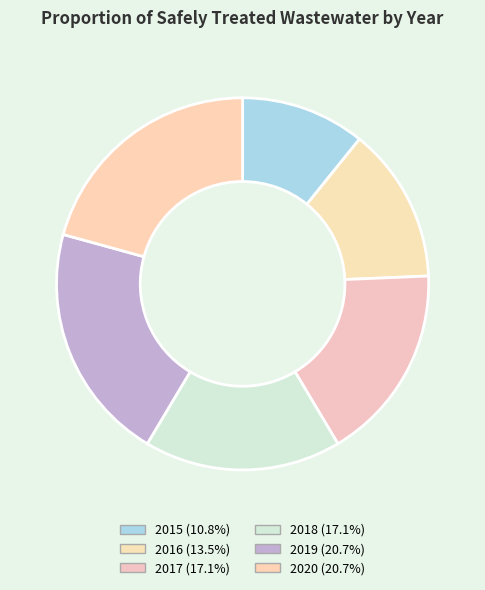

What percentage is NOT represented by 2015?

89.2%